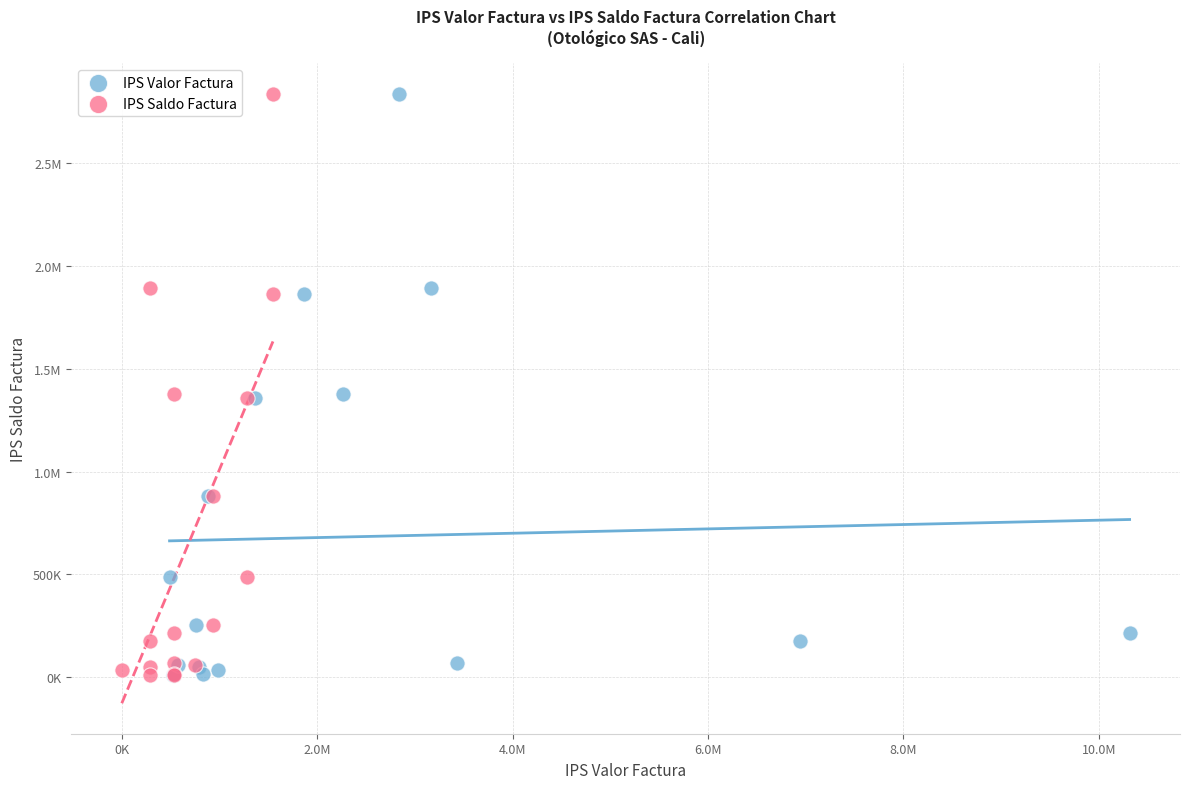

What are all the series names shown in the legend?

IPS Valor Factura, IPS Saldo Factura